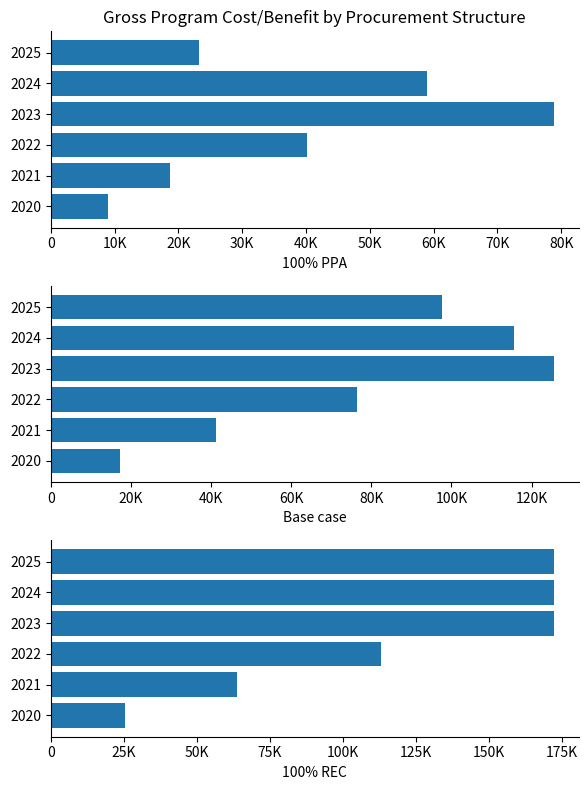

The 100% REC series shows 30382.8 at 2021. True or false?

False